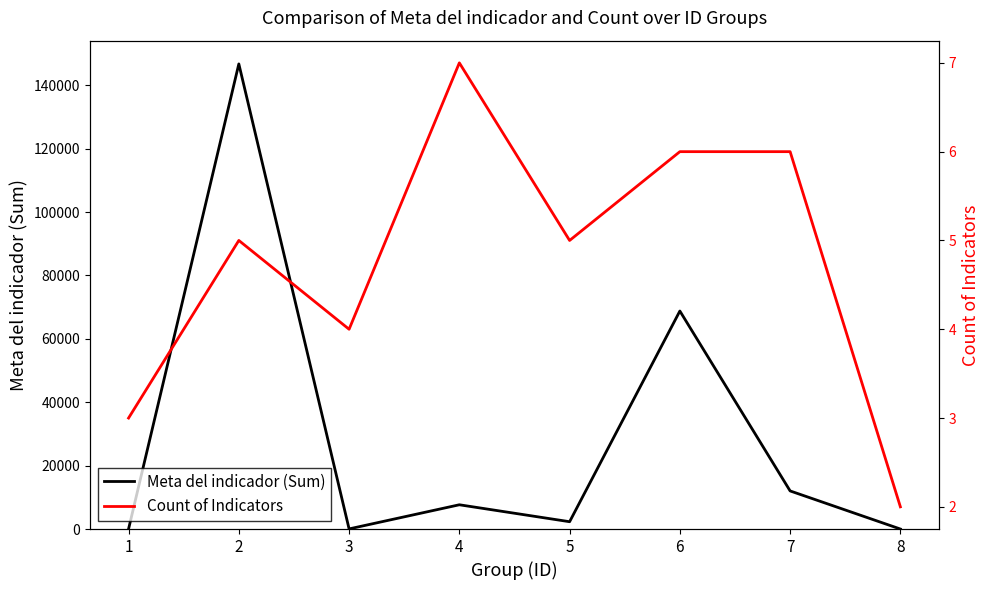

Which label corresponds to the smallest value in the chart?

8